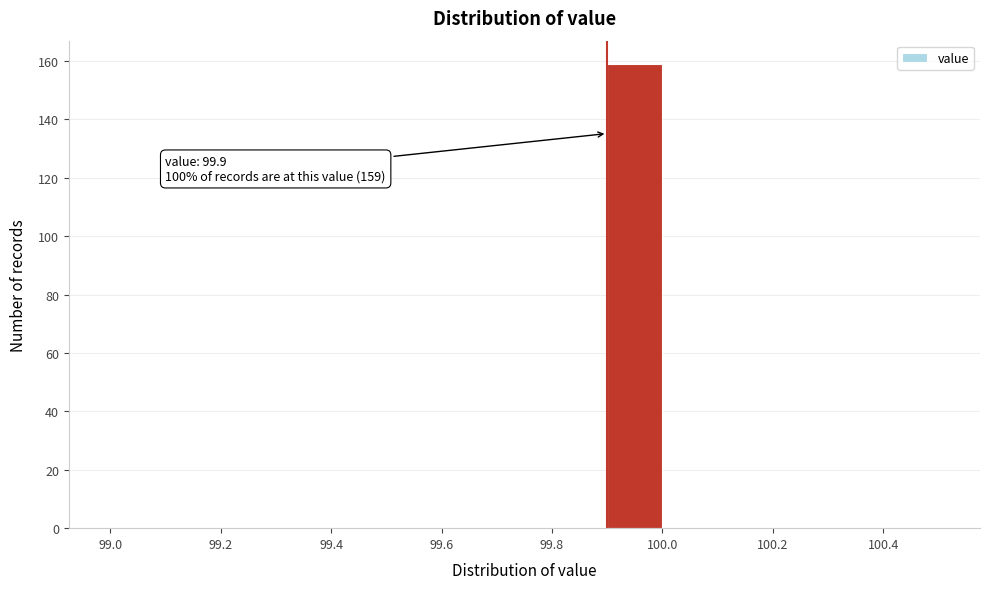

Over which range of the x-axis is the bar tallest?

99.9 to 100.0